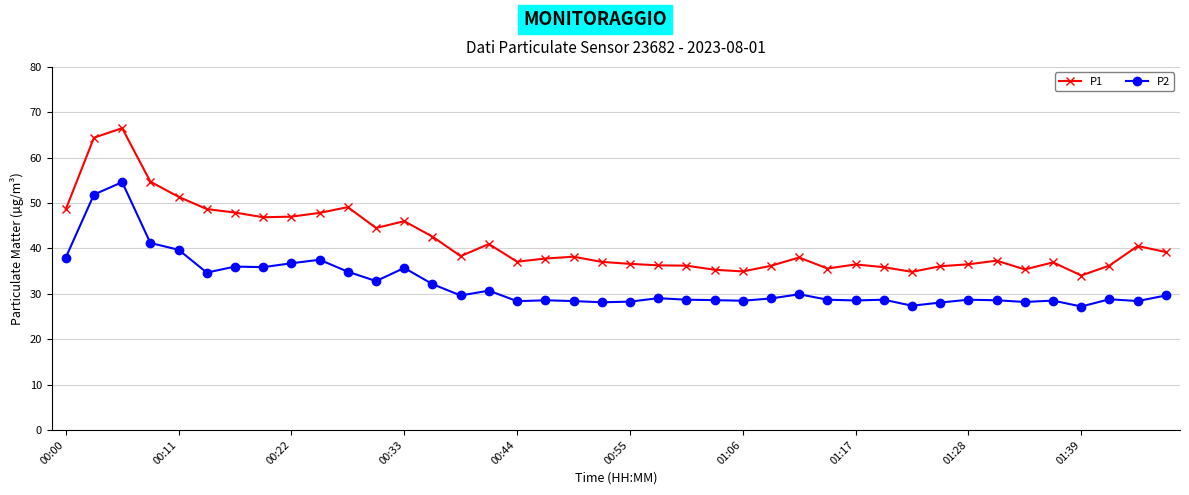

How many lines are shown in the chart?

2